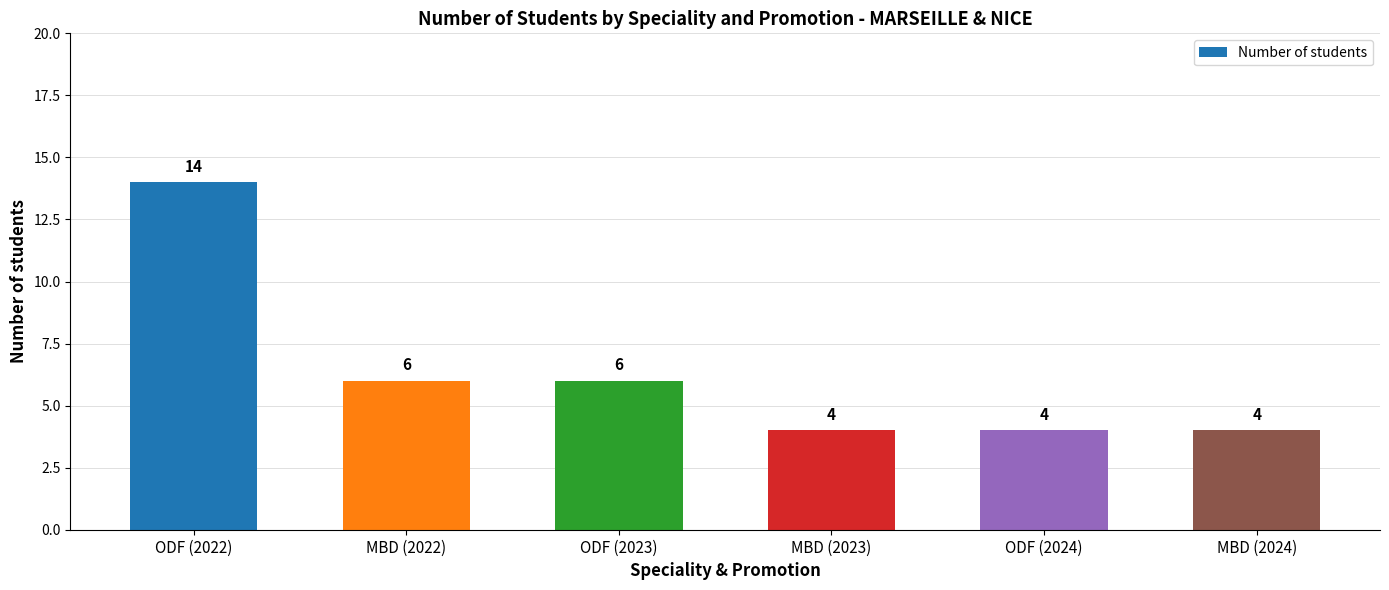

Read the value at MBD (2022), to the nearest 10.

10